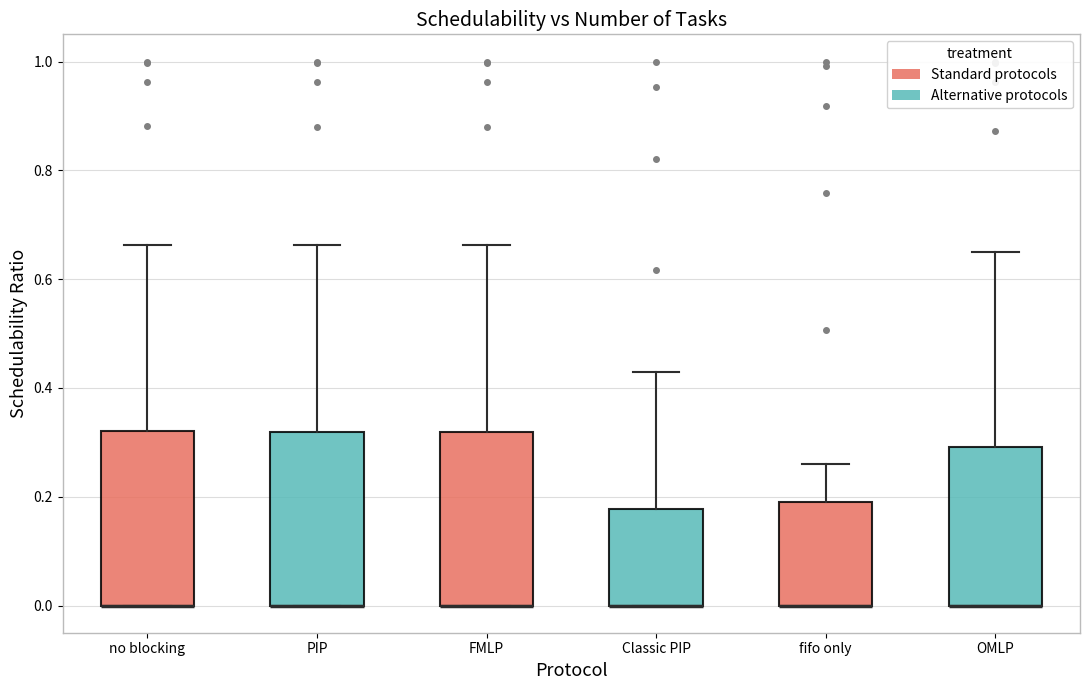

Where is the upper edge of the box for PIP on the y-axis? The values are not printed on the chart, so give them approximately, as read against the axis.

0.32